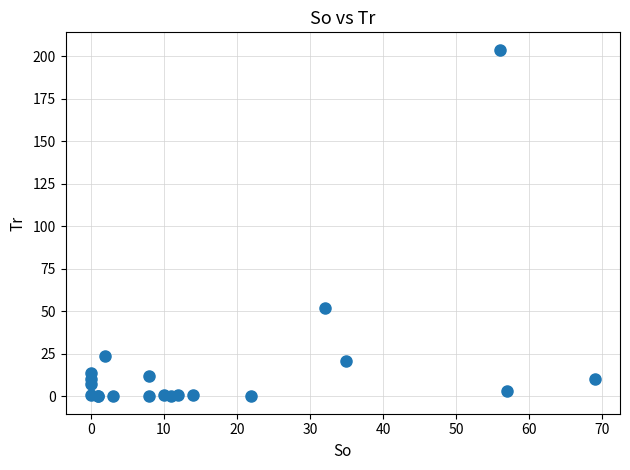

What Y value in the scatter plot is closest to 102?

52